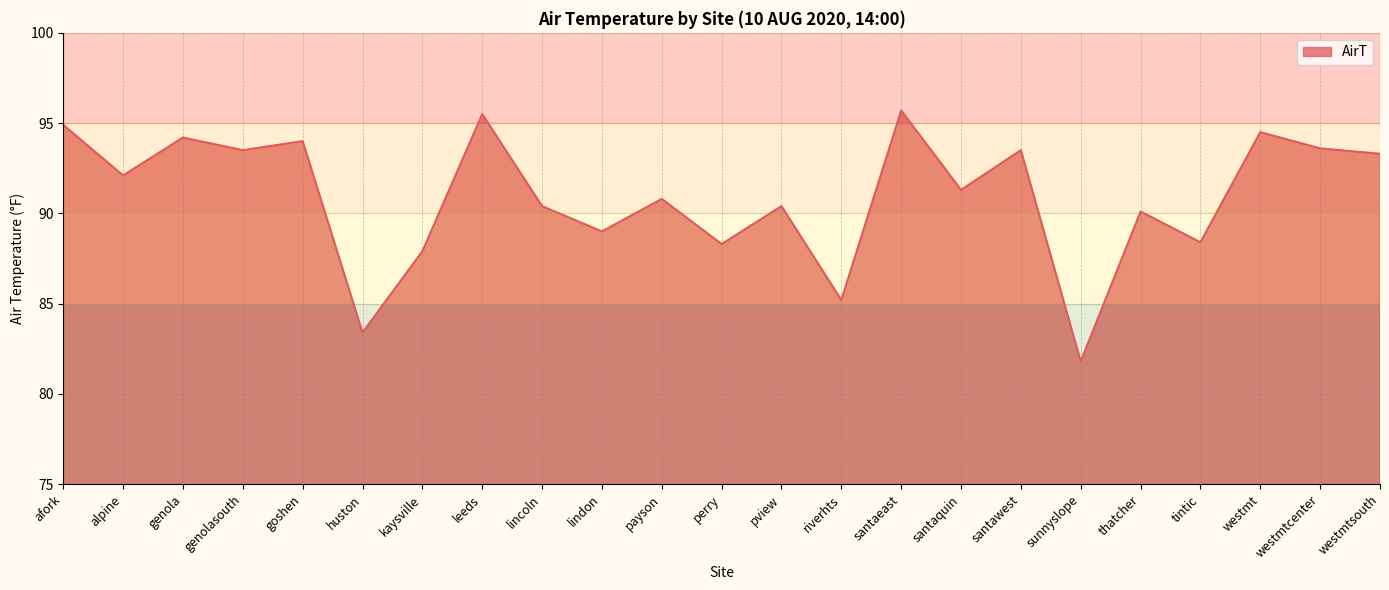

How many lines are shown in the chart?

1